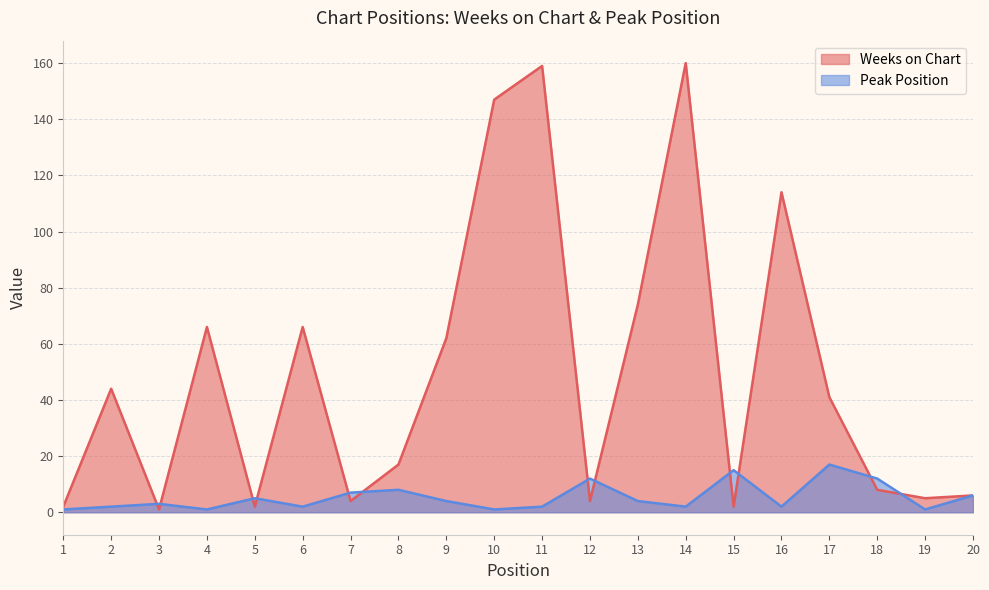

Between 3 and 19, which series saw the biggest shift?

Weeks on Chart